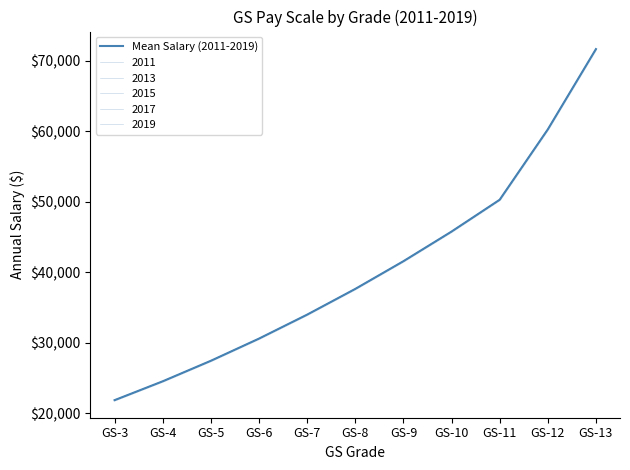

Is it true that the value at GS-5 is 27431?

True